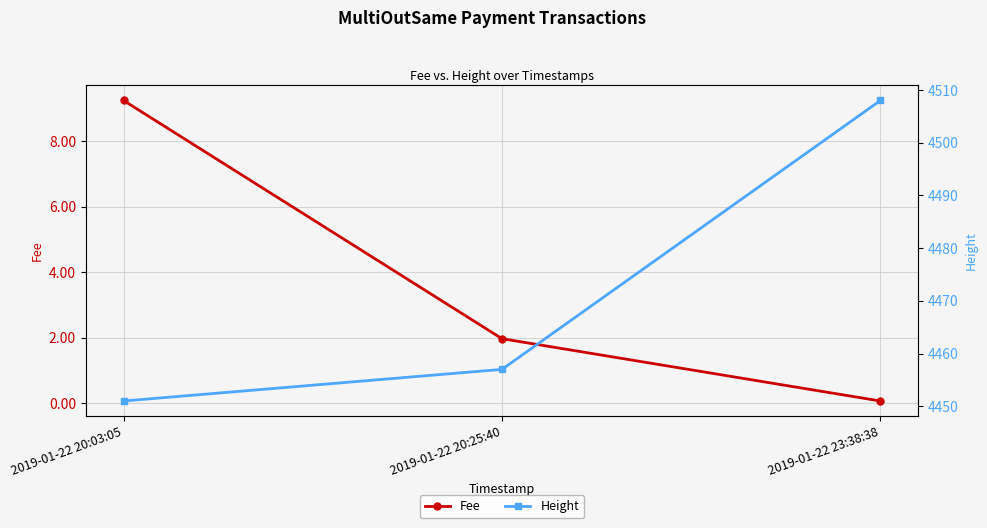

Rank the series by their average value, from highest to lowest.

Height, Fee